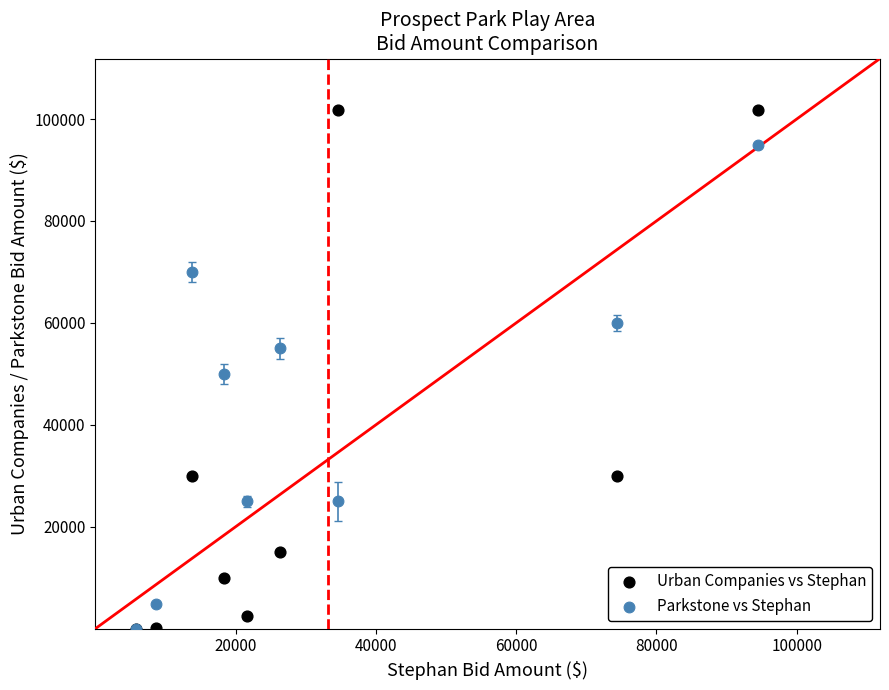

What are all the series names shown in the legend?

Urban Companies vs Stephan, Parkstone vs Stephan